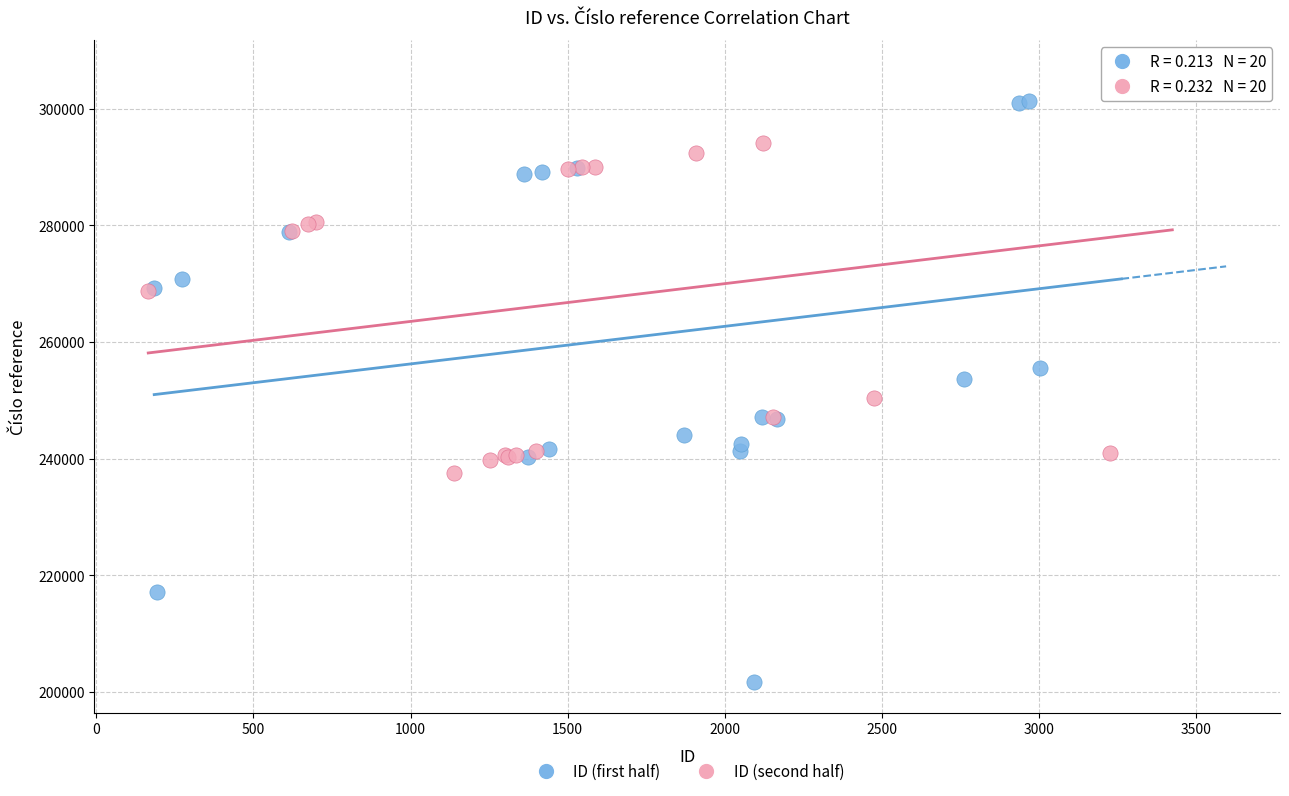

Which series reaches the minimum Y coordinate?

ID (first half)